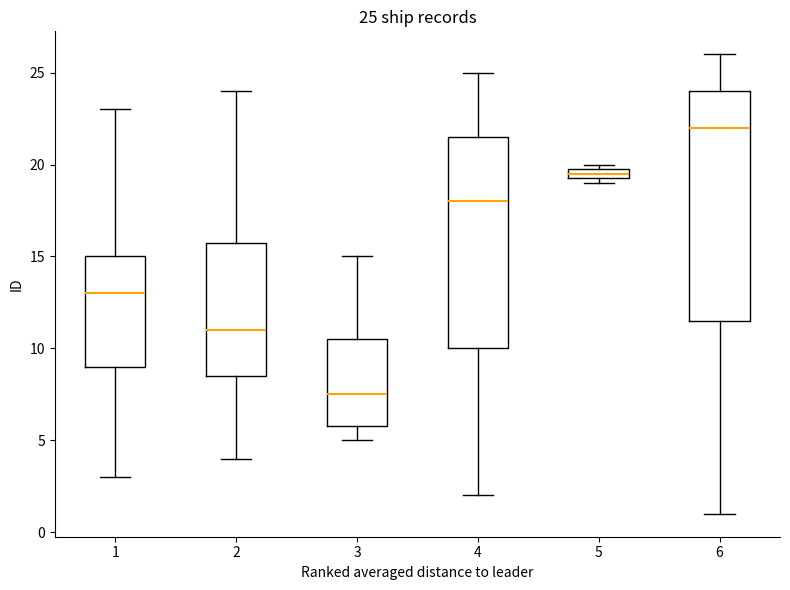

Comparing the boxes themselves (not the whiskers), which one is the tallest?

6